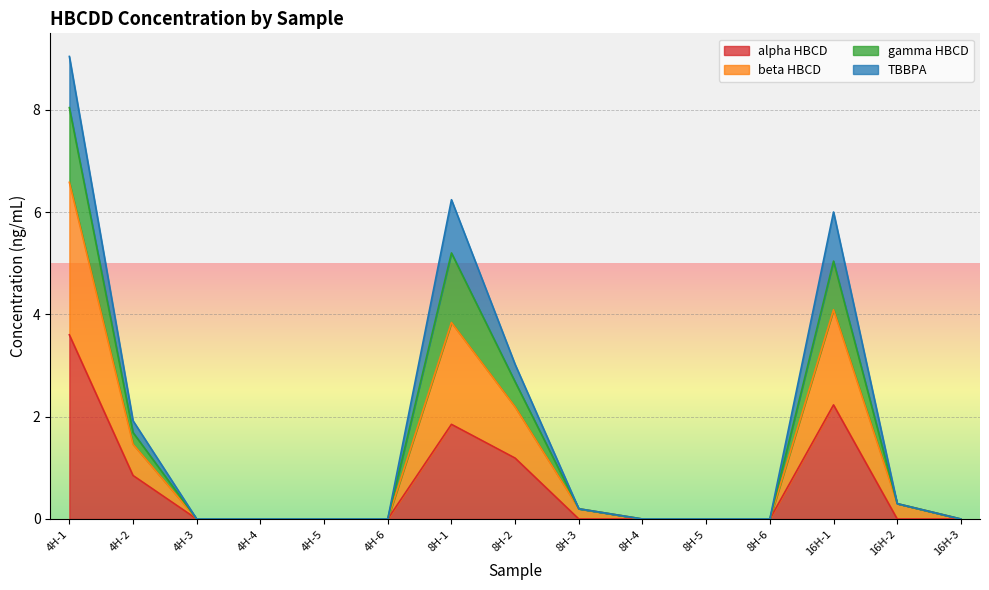

True or false: alpha HBCD has a value of -1.5 at 8H-5.

False